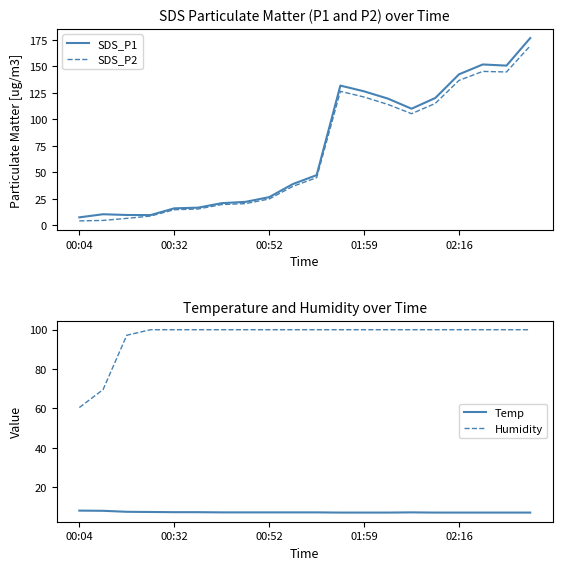

Where do SDS_P2 and Humidity first cross each other?

10 and 11